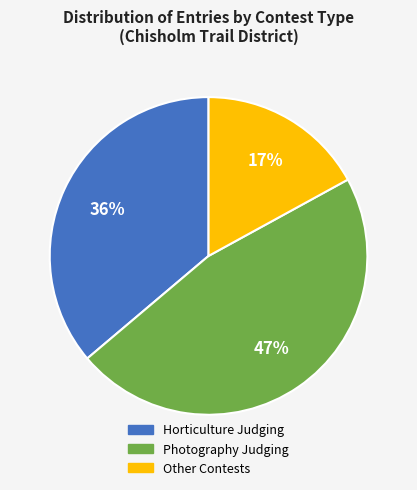

To the nearest percent, what is the difference between the largest and smallest slice percentages?

30%